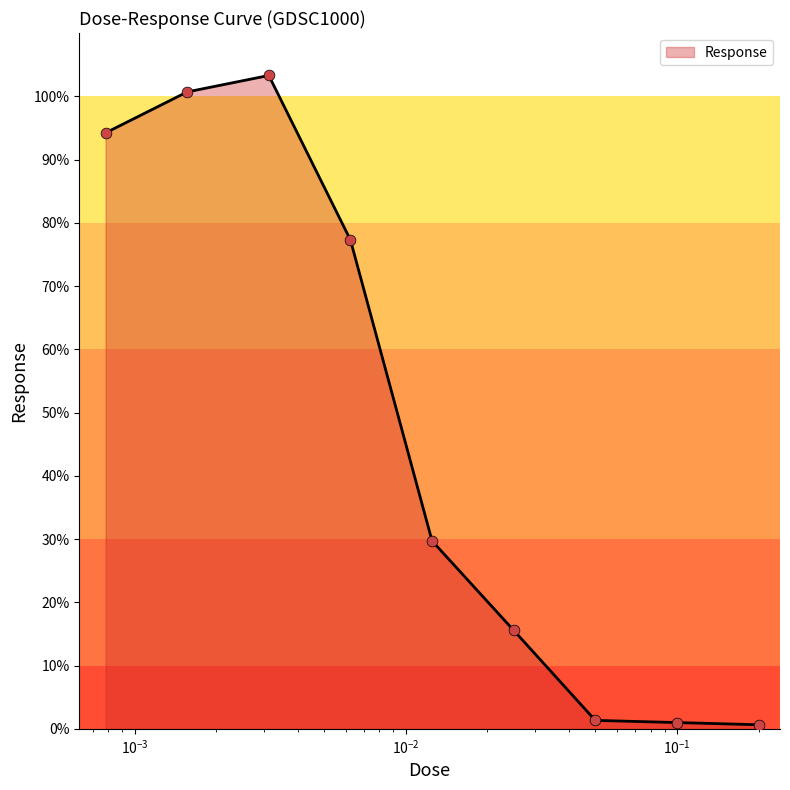

What is the difference between the maximum and minimum values?

102.6